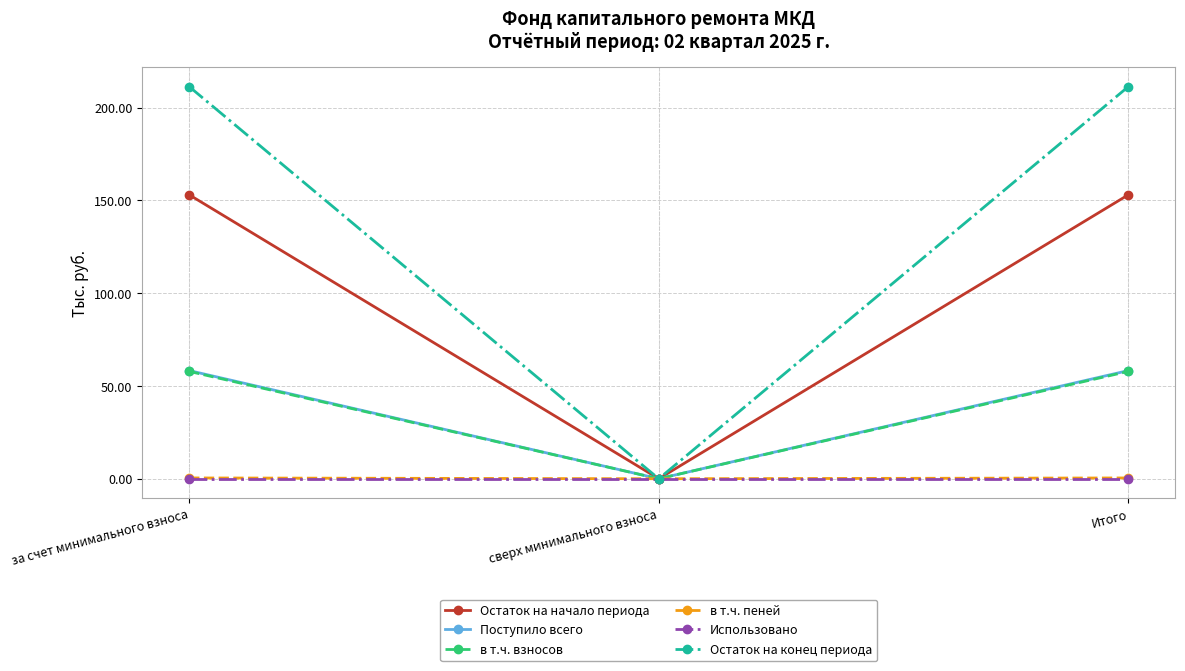

At which label does в т.ч. взносов first exceed 57?

за счет минимального взноса